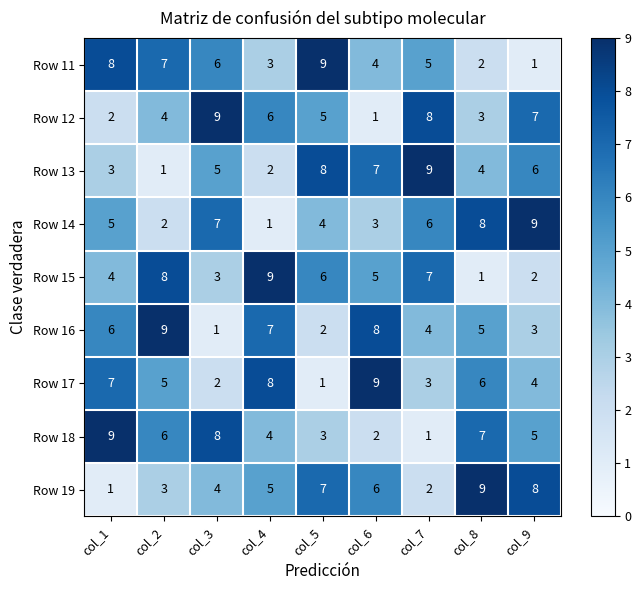

The value of Row 19 at col_4 is 7. True or false?

False